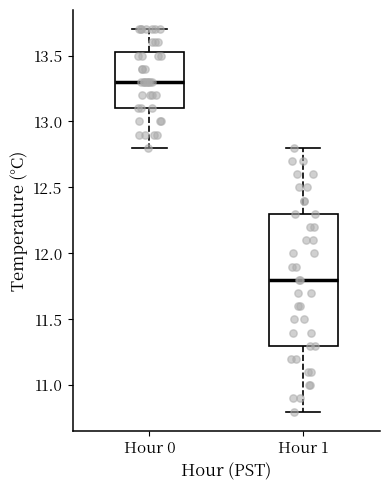

Reading left to right, transcribe this box plot: for each box, give where its median line is, the range the box spans, and where its two whiskers end, as read against the y-axis. The values are not printed on the chart, so give them approximately, as read against the axis.

Hour 0: median 13.30, box 13.10 to 13.55, whiskers 12.80 to 13.70
Hour 1: median 11.80, box 11.30 to 12.30, whiskers 10.80 to 12.80